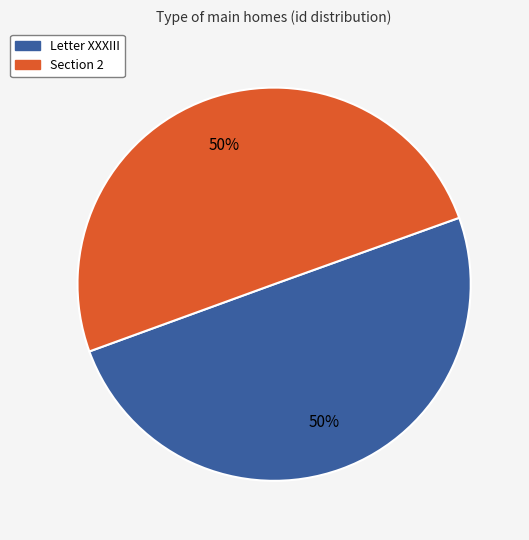

How many slices are in this pie chart?

2